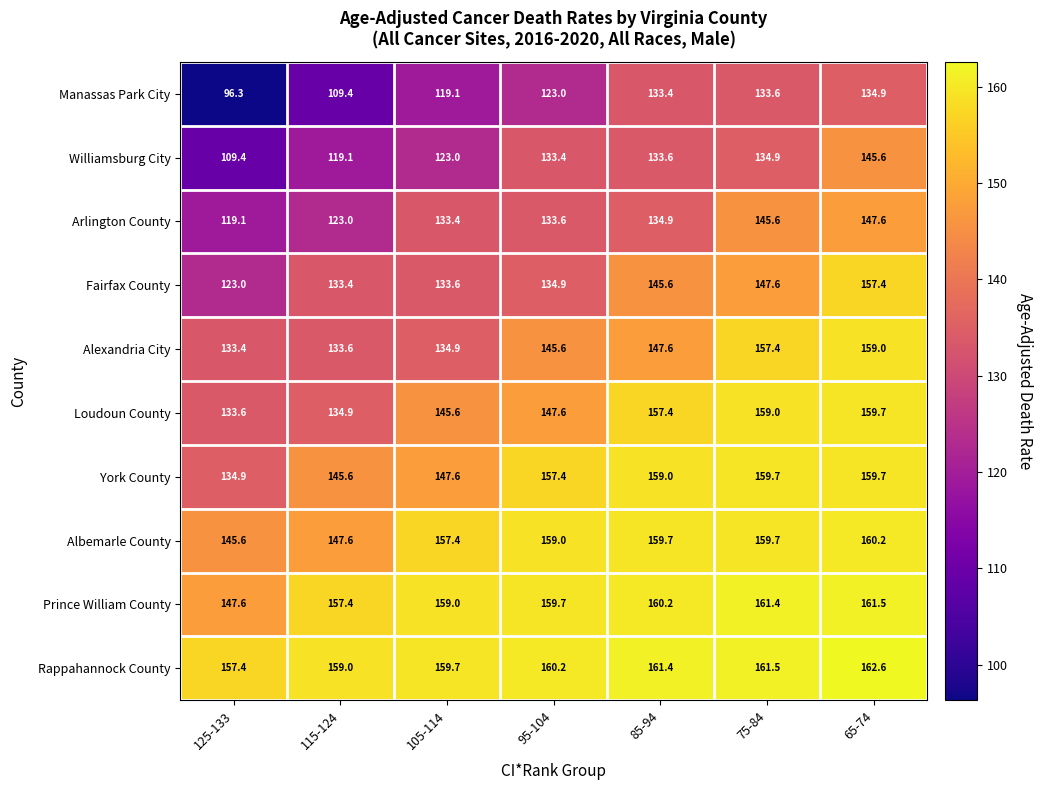

At which label does York County first exceed 157?

95-104